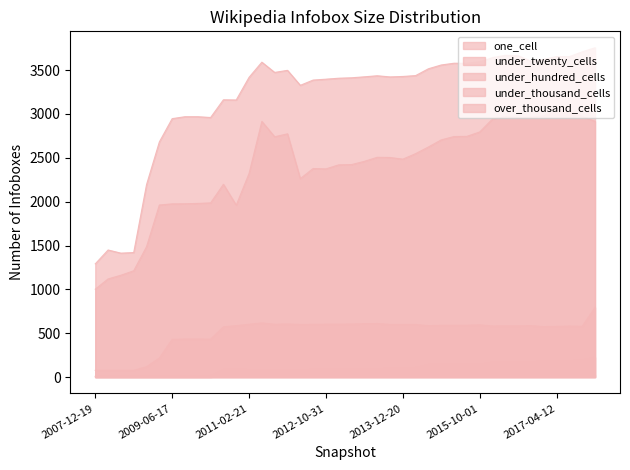

At how many categories does at least one series exceed 1897?

36